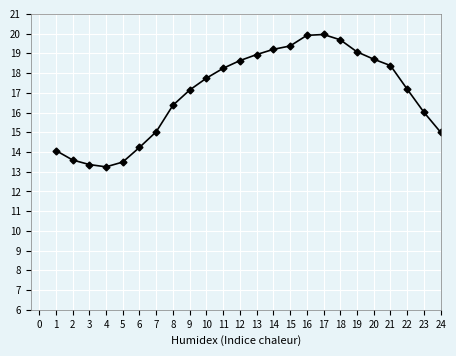

What is the smallest value displayed?

13.2